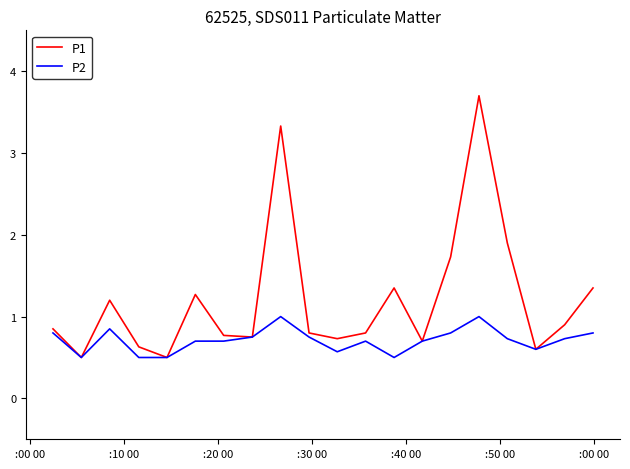

Rank the series by their average value, from lowest to highest.

P2, P1